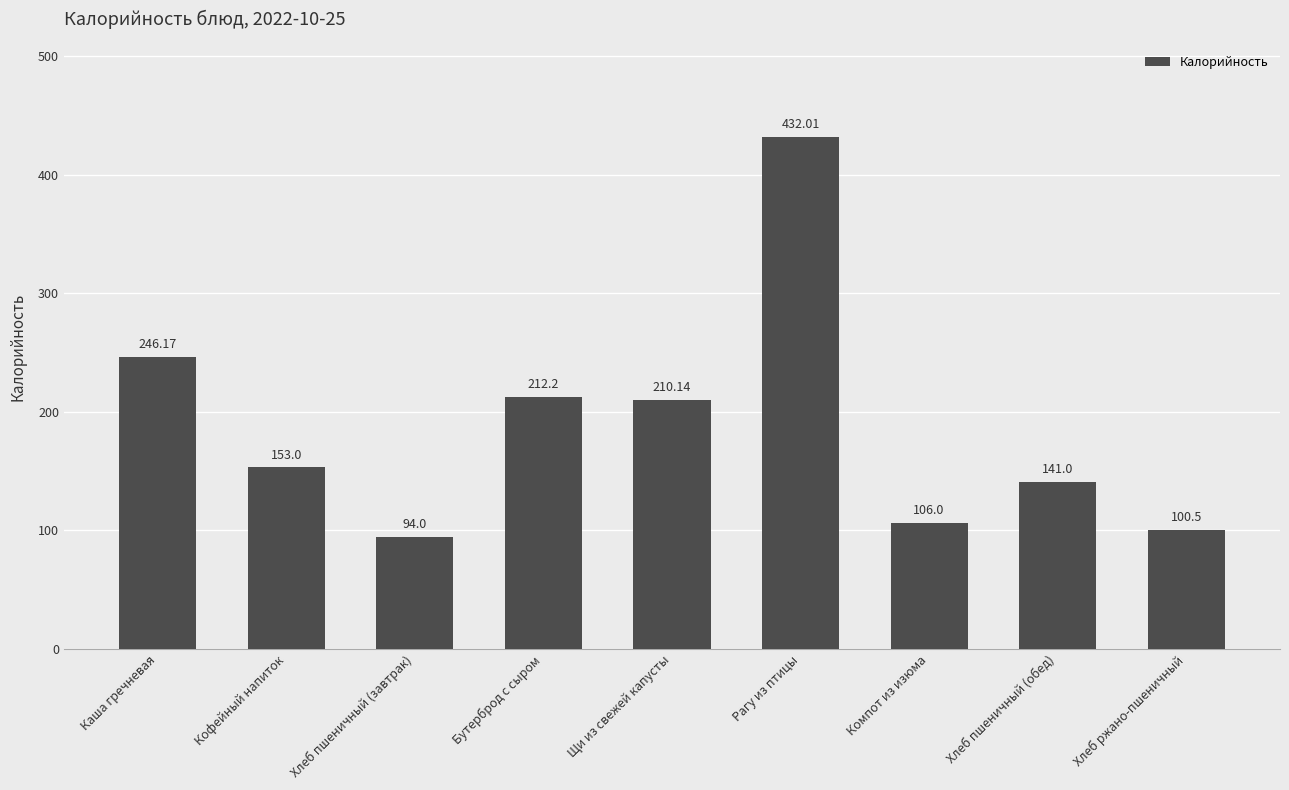

The chart shows a value of 65.7 at Хлеб ржано-пшеничный. True or false?

False